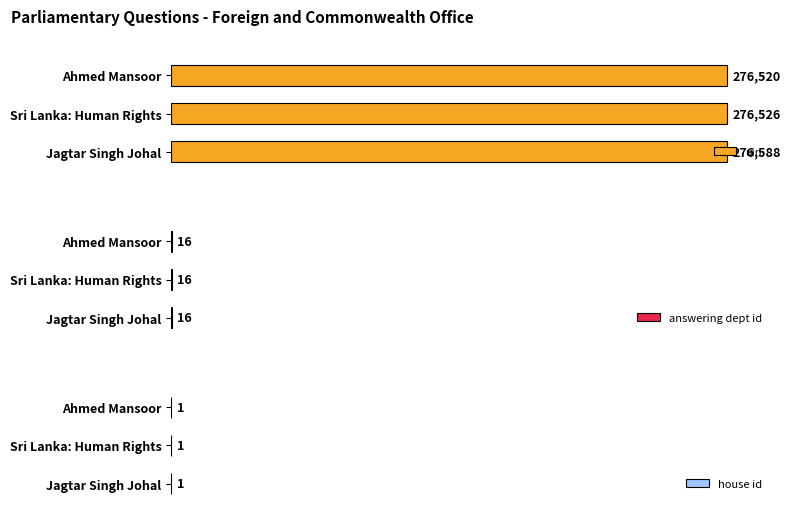

Are the bars horizontal?

Yes